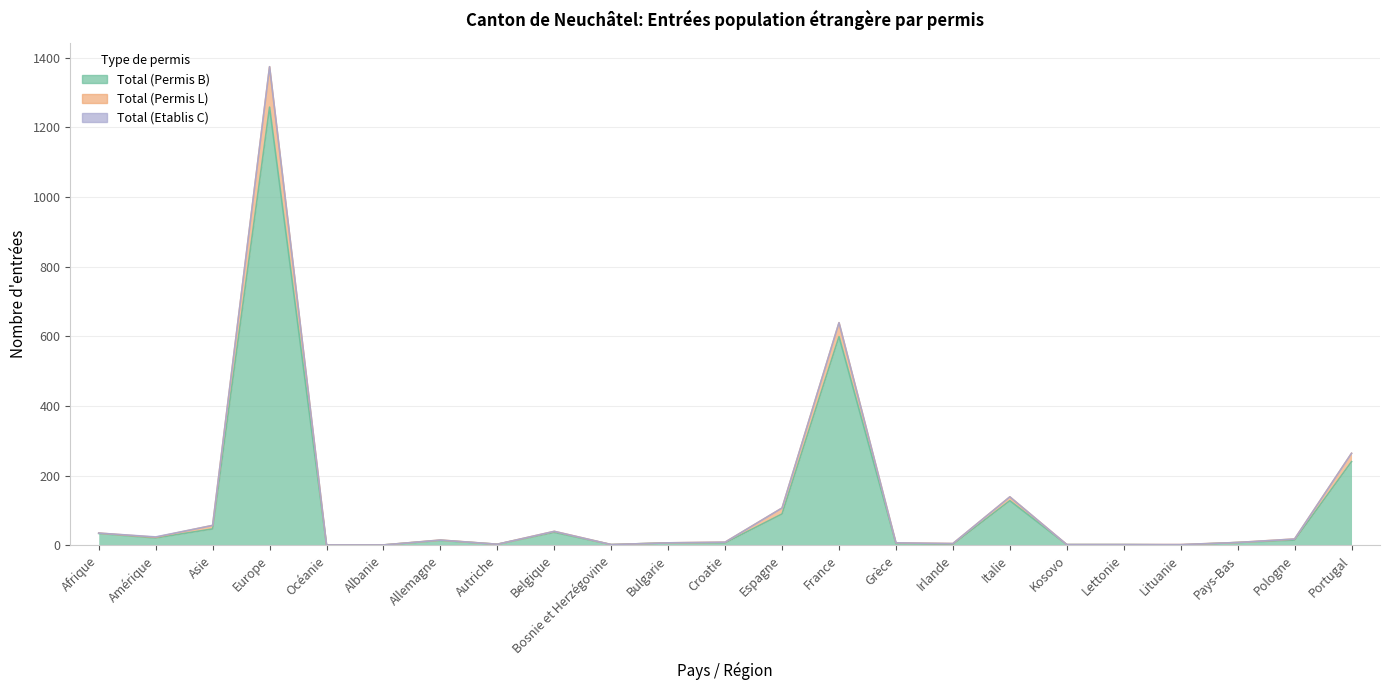

What is the sum of the Total (Permis B) values at Belgique and Océanie?

38